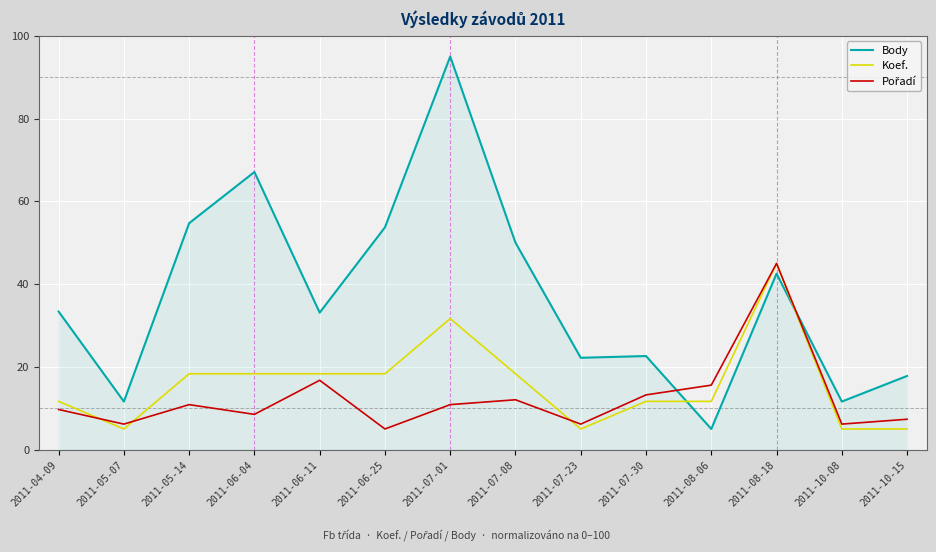

At which category is the sum across all series the highest?

2011-07-01